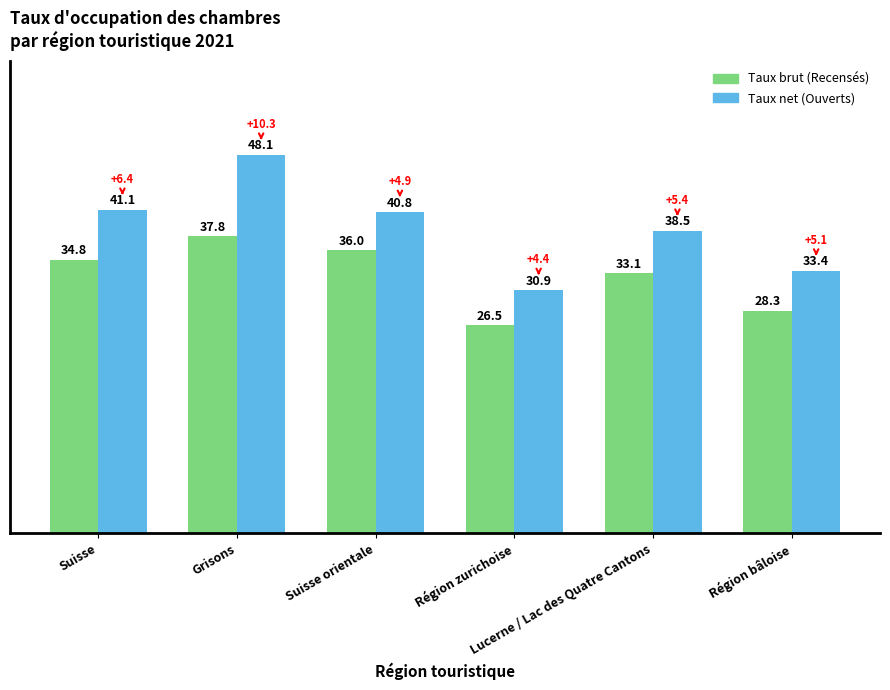

What is the total value across all series at Suisse?

75.9